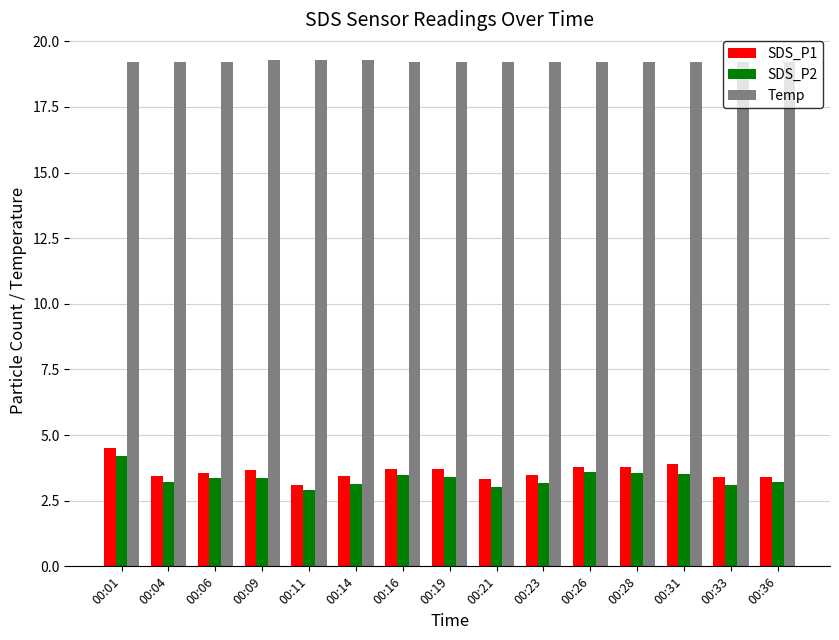

What is the spread (max minus min) of values at 00:33?

16.1